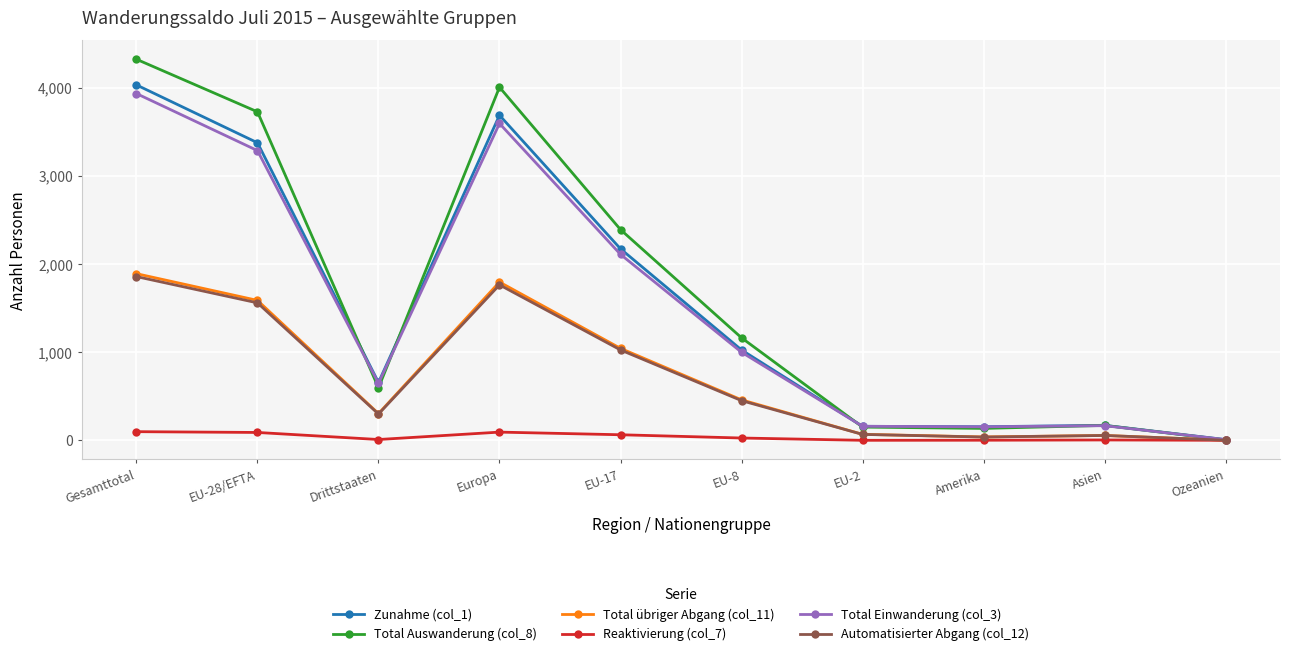

The value of Total Auswanderung (col_8) at Drittstaaten is 596. True or false?

True